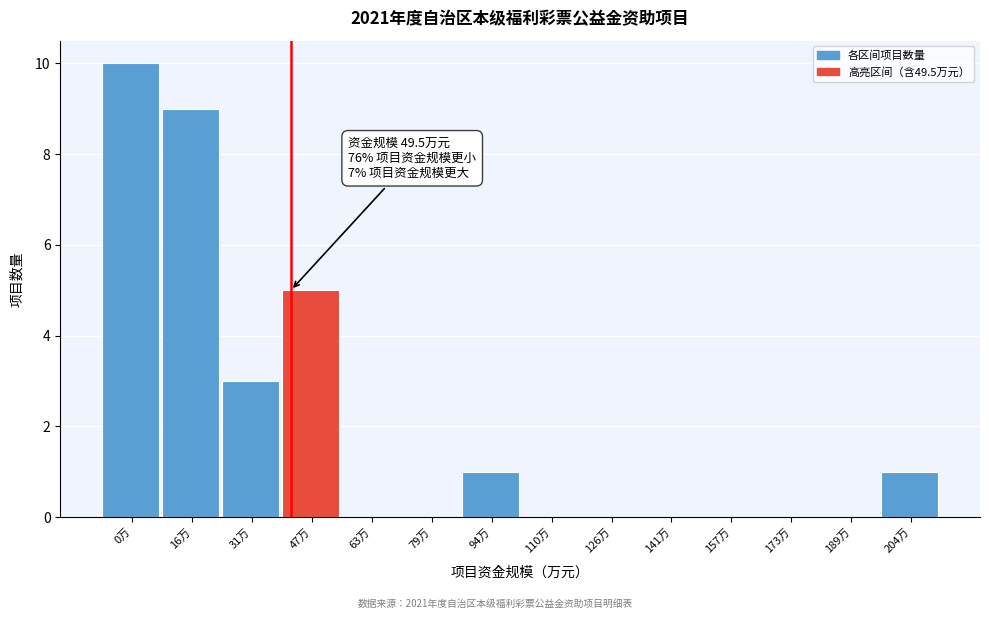

Reading right to left, list all the values displayed in this chart.

204万=1	189万=0	173万=0	157万=0	141万=0	126万=0	110万=0	94万=1	79万=0	63万=0	47万=5	31万=3	16万=9	0万=10